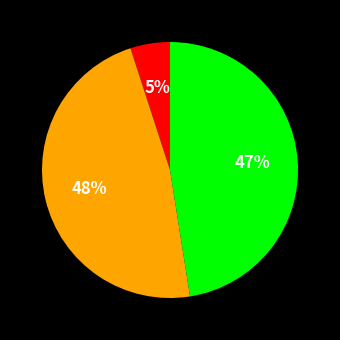

To the nearest percent, what is the average slice percentage?

33%